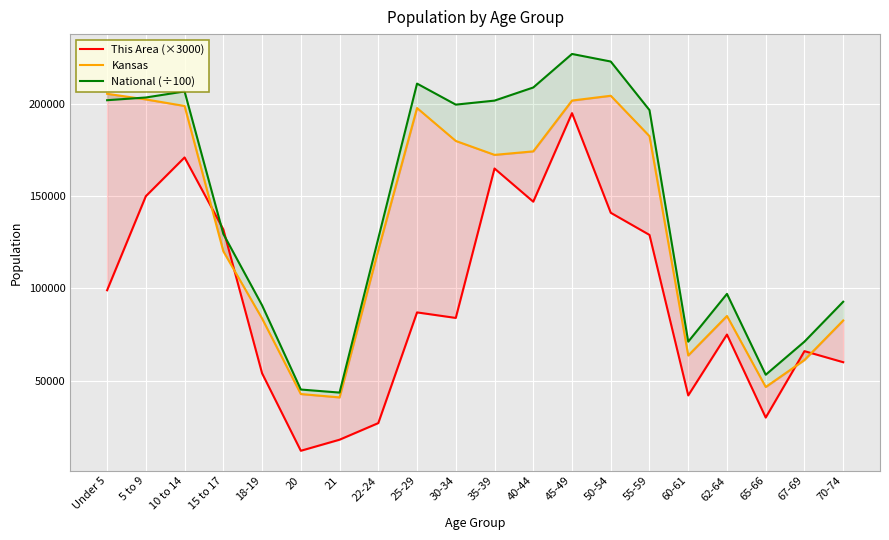

How many categories are shown in the chart?

20